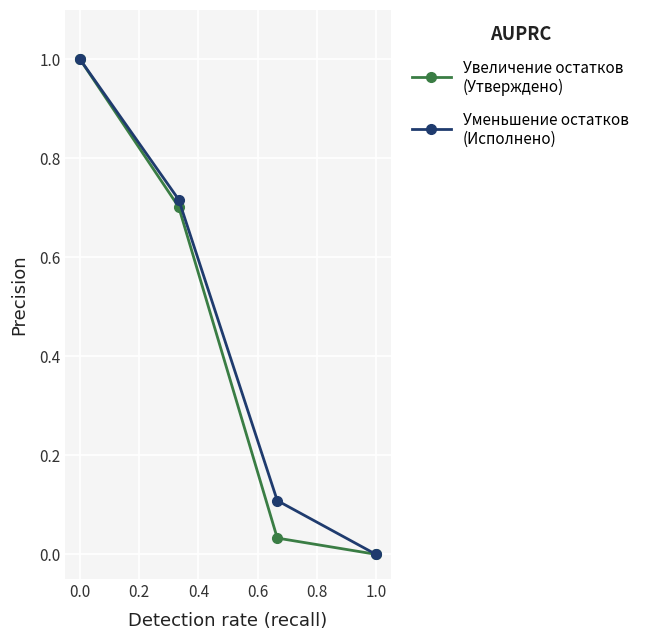

Is this an area chart (filled region under the line)?

No